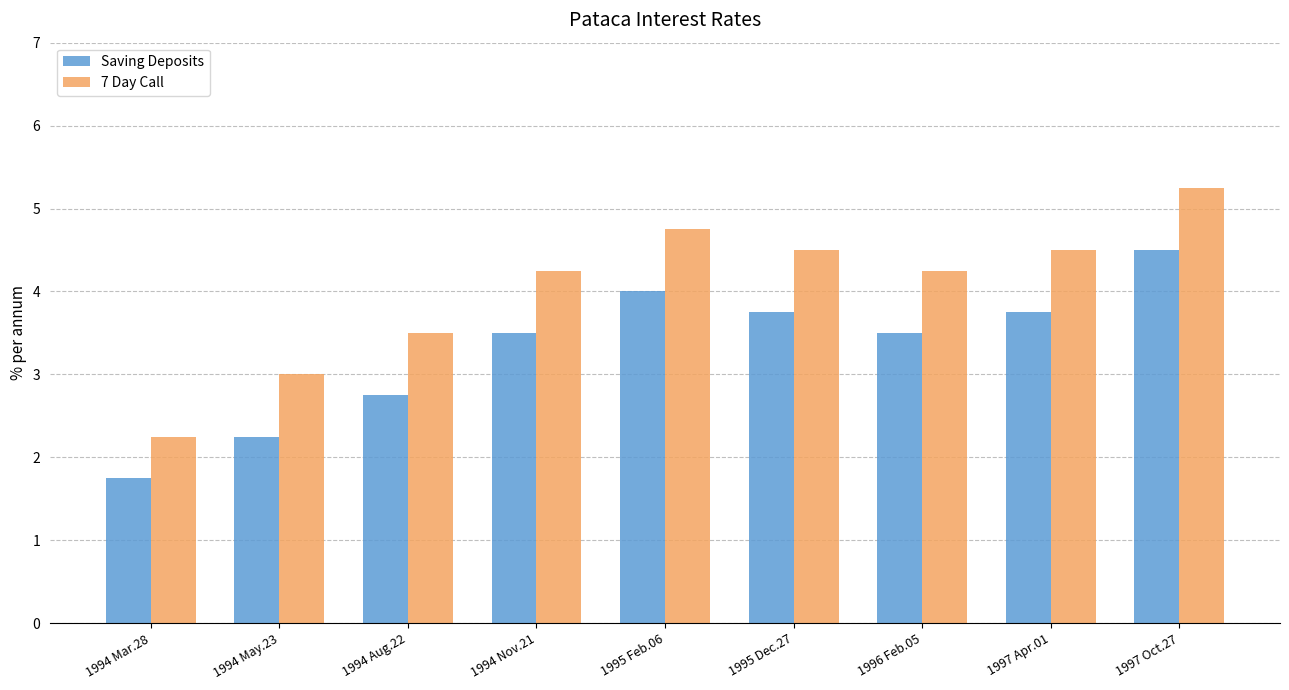

At which label is Saving Deposits closest to 3?

1994 Aug.22